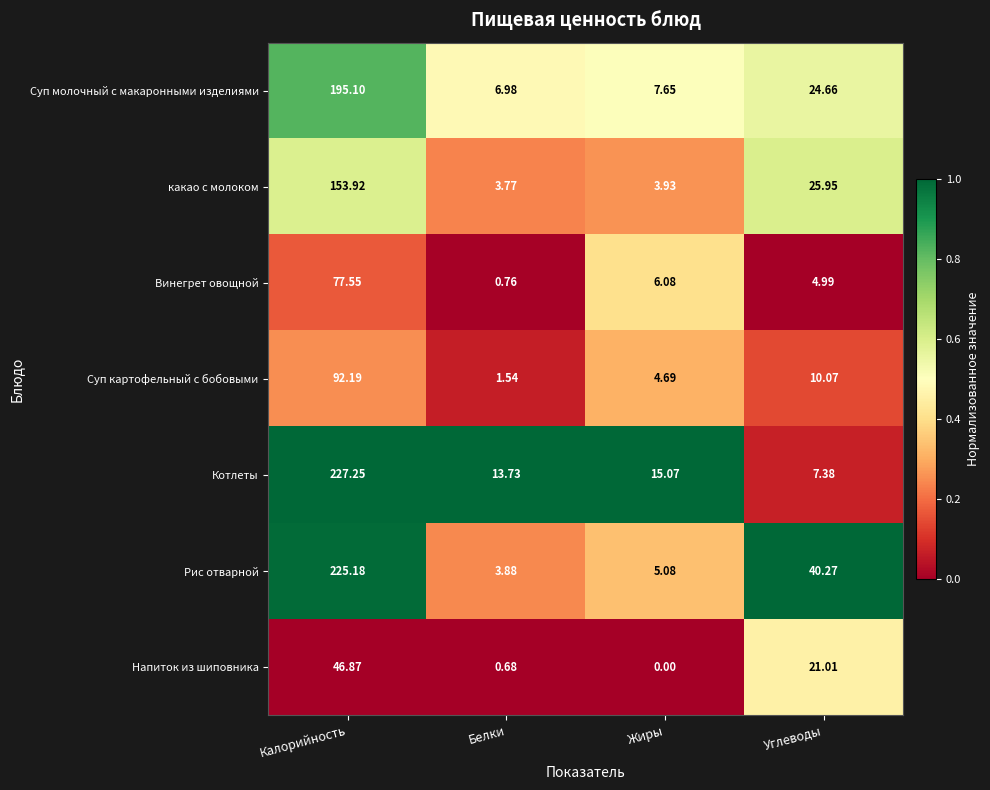

What is the total value across all series at Жиры?

42.5